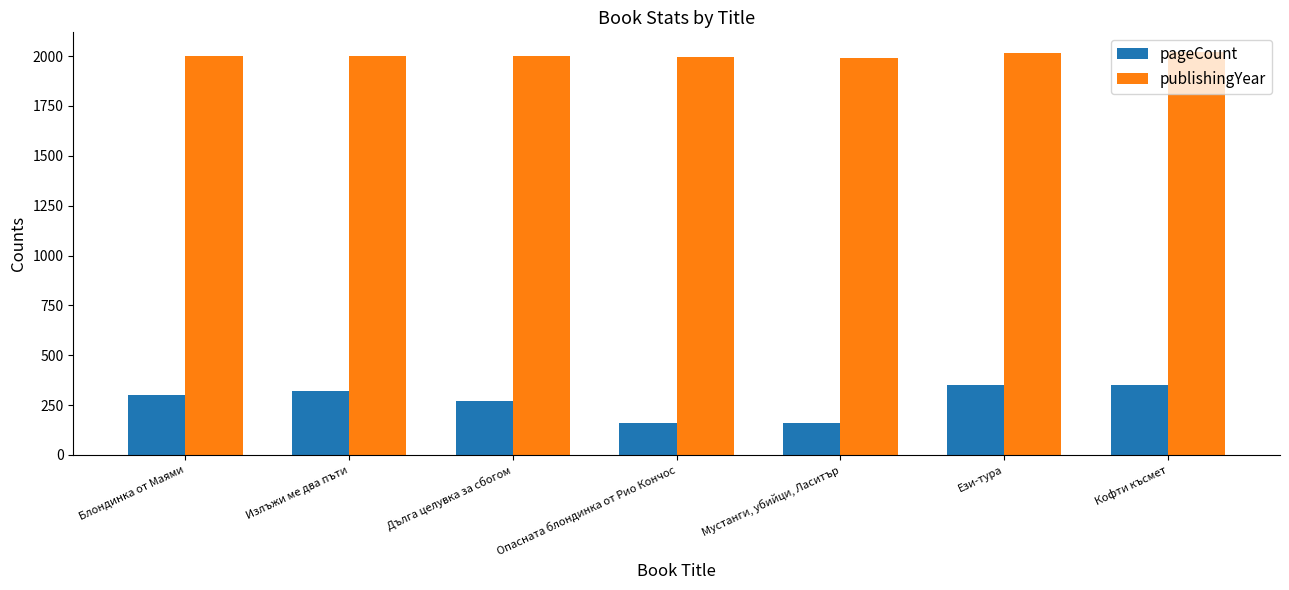

Is the value of publishingYear at Мустанги, убийци, Ласитър greater than the value of pageCount at Блондинка от Маями?

Yes